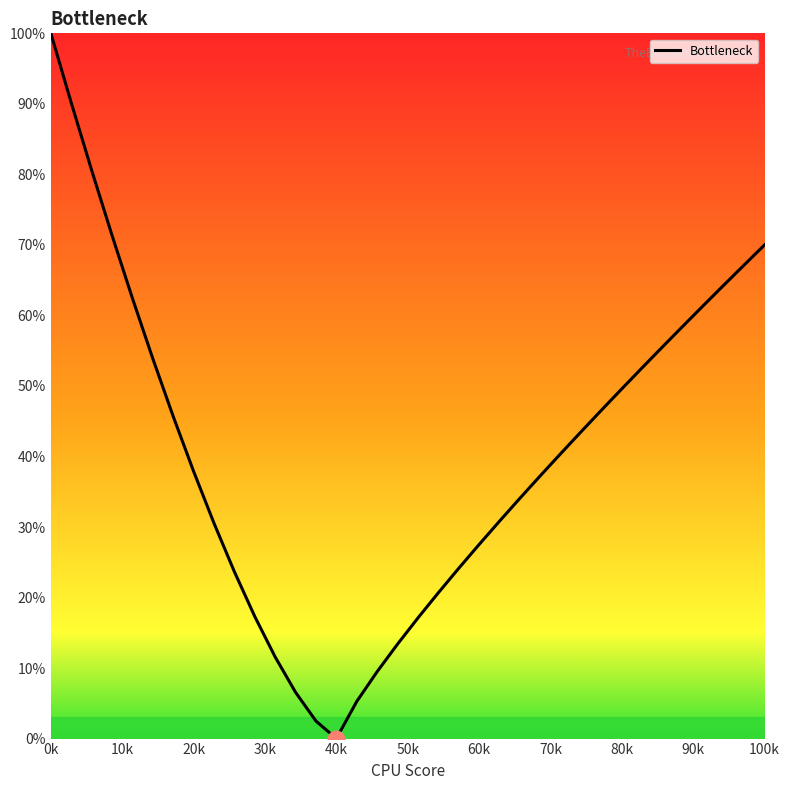

What is the maximum value shown in the chart?

100.0